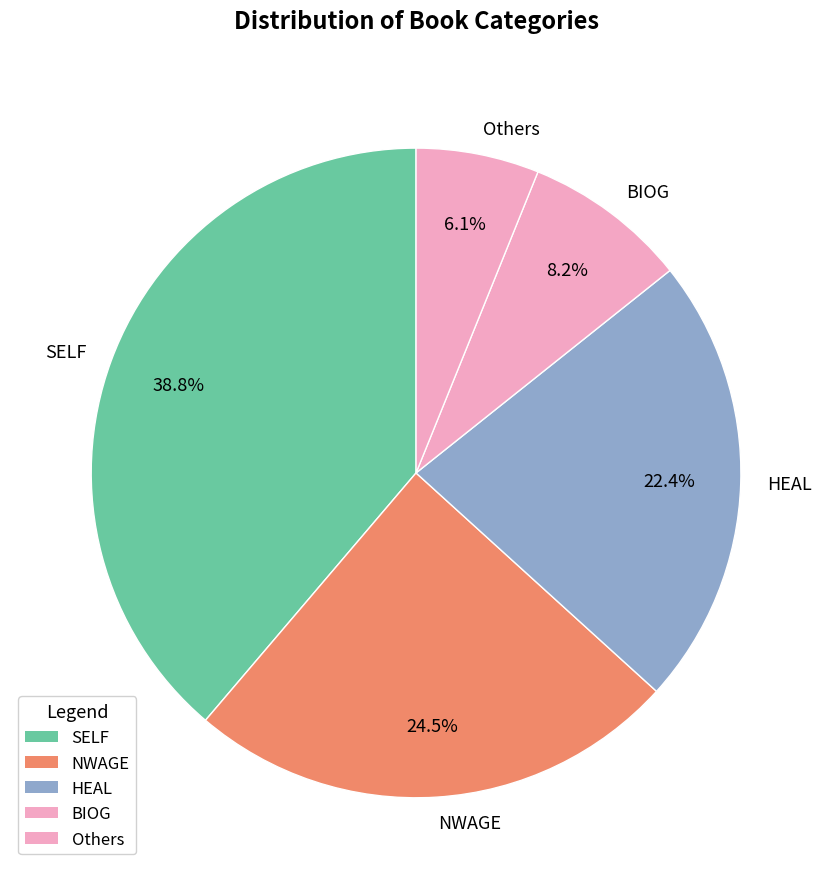

Rank the categories by value from highest to lowest.

SELF, NWAGE, HEAL, BIOG, Others